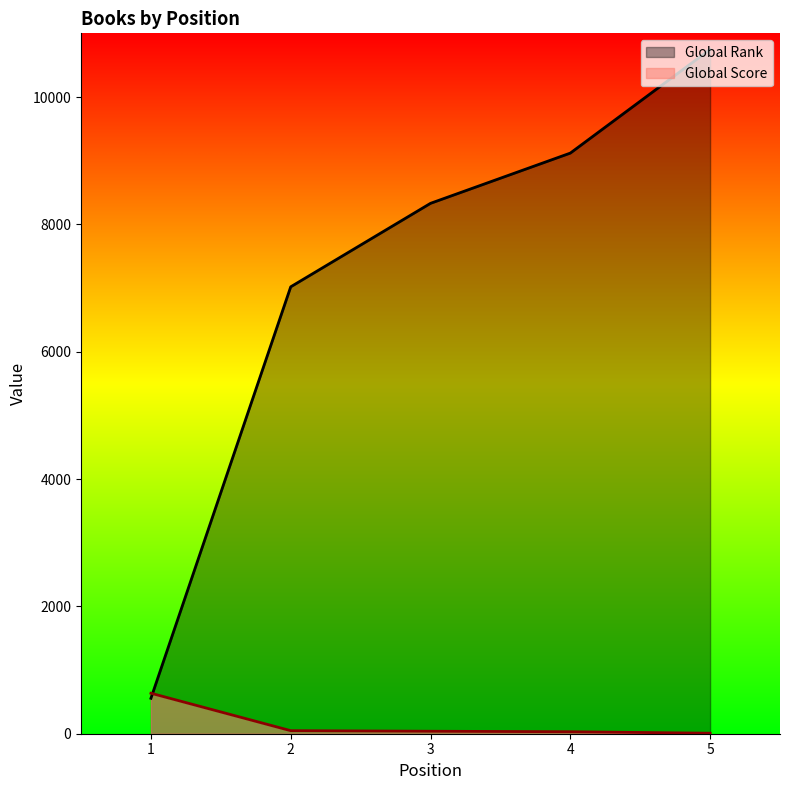

What is the difference between the Global Score values at 2 and 3?

9